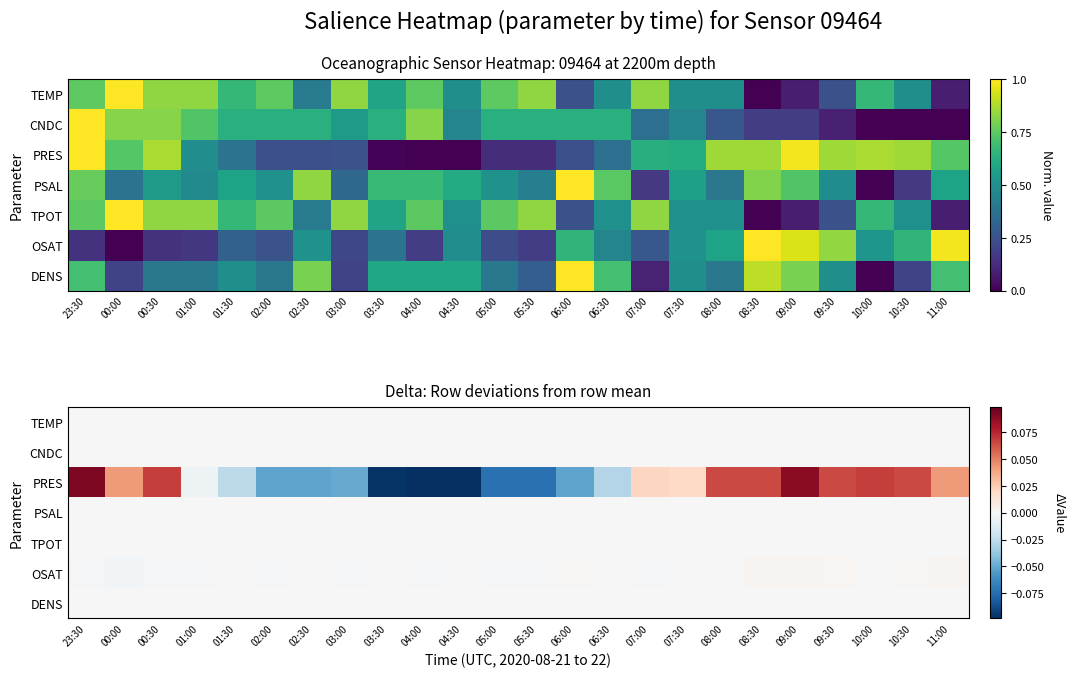

Which category has the highest value across all series?

23:30